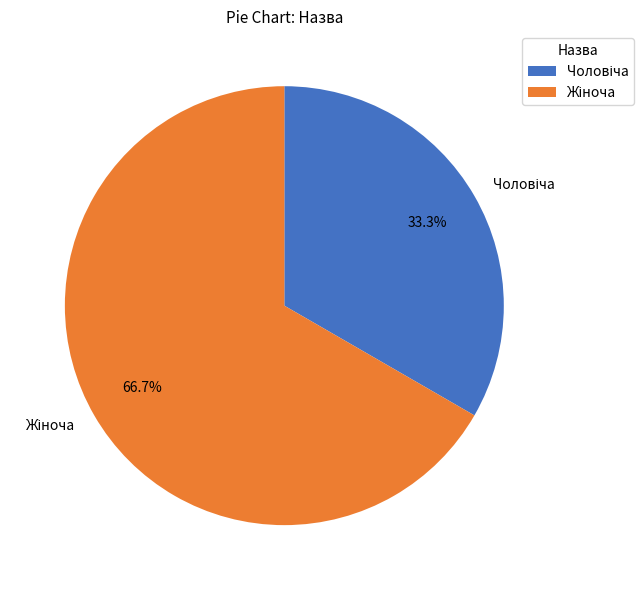

Is there a majority slice in this chart?

Yes